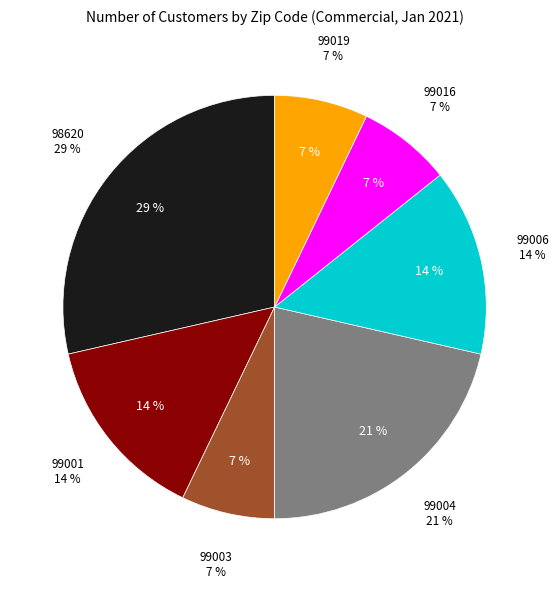

Which category has the smallest portion of the pie?

99003